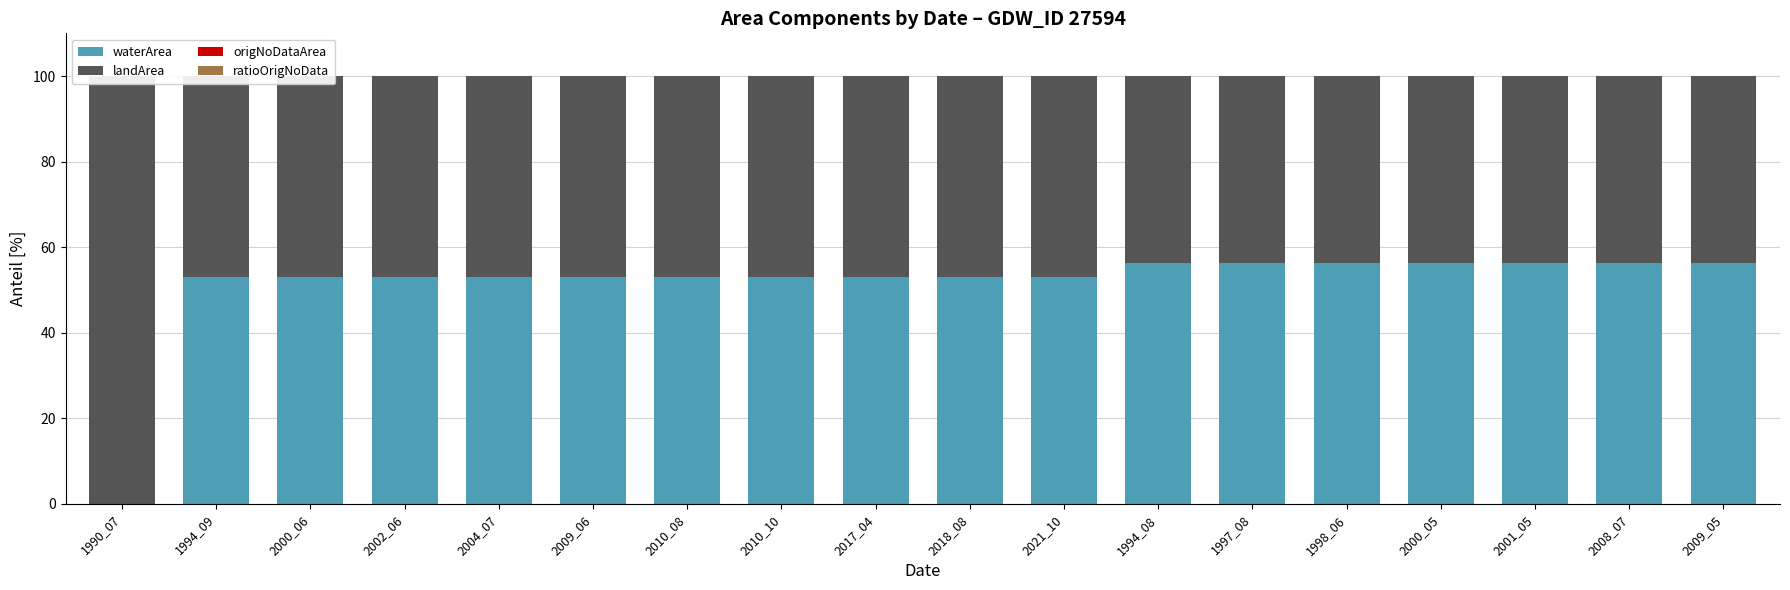

What is the value of the landArea bar at the 1st from the left?

100.0